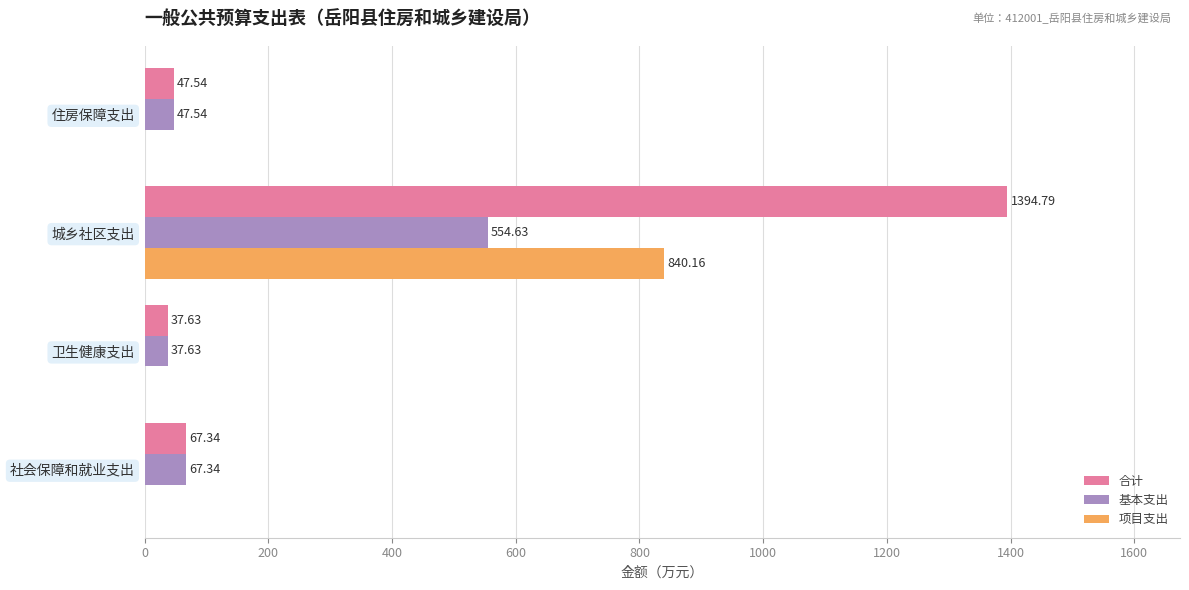

What is the sum of the 基本支出 values at 社会保障和就业支出 and 住房保障支出?

114.9